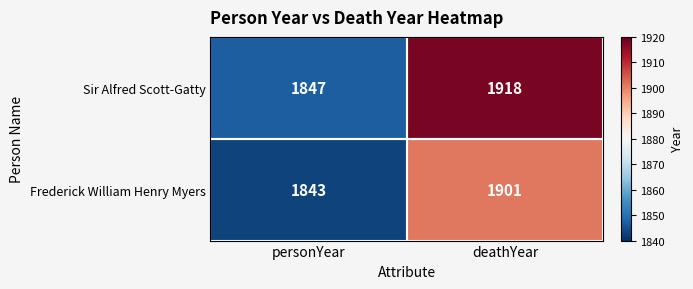

What is the difference between the Frederick William Henry Myers values at personYear and deathYear?

58